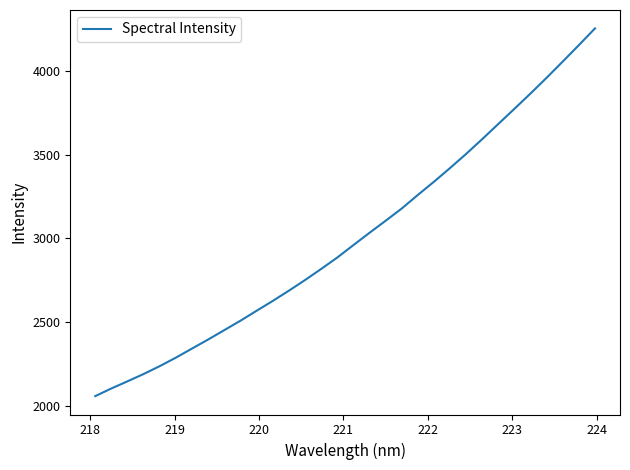

True or false: there are more than 0 points higher than both neighbors.

False